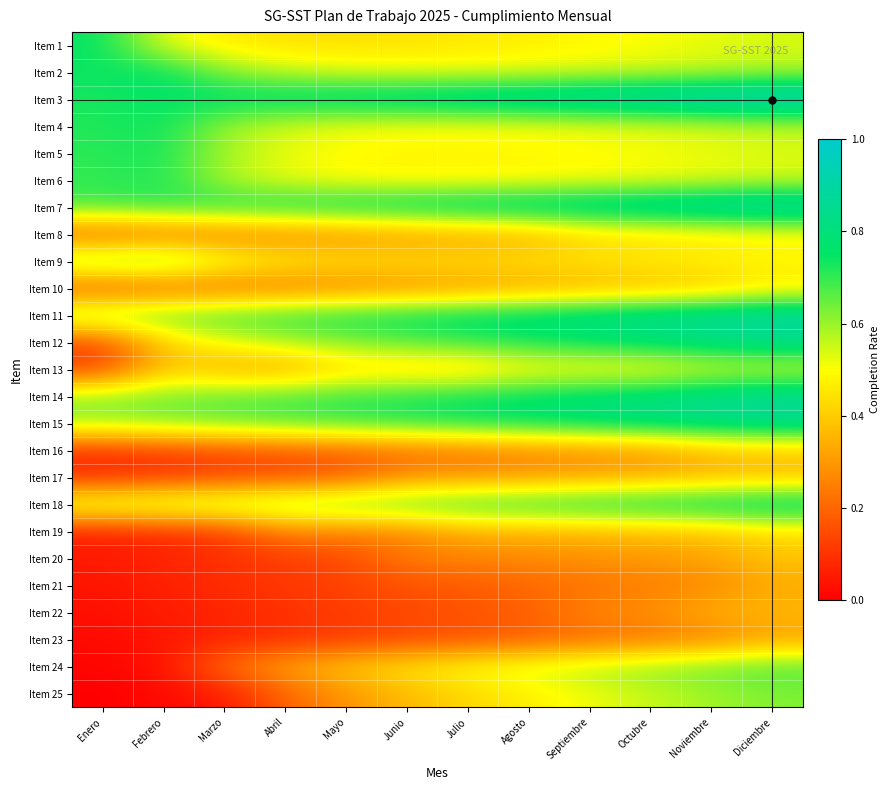

Which series has the largest range (max minus min)?

Item 12